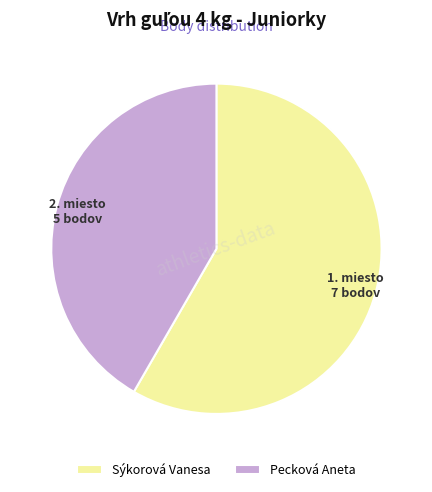

Is there any slice that represents more than half of the pie?

Yes